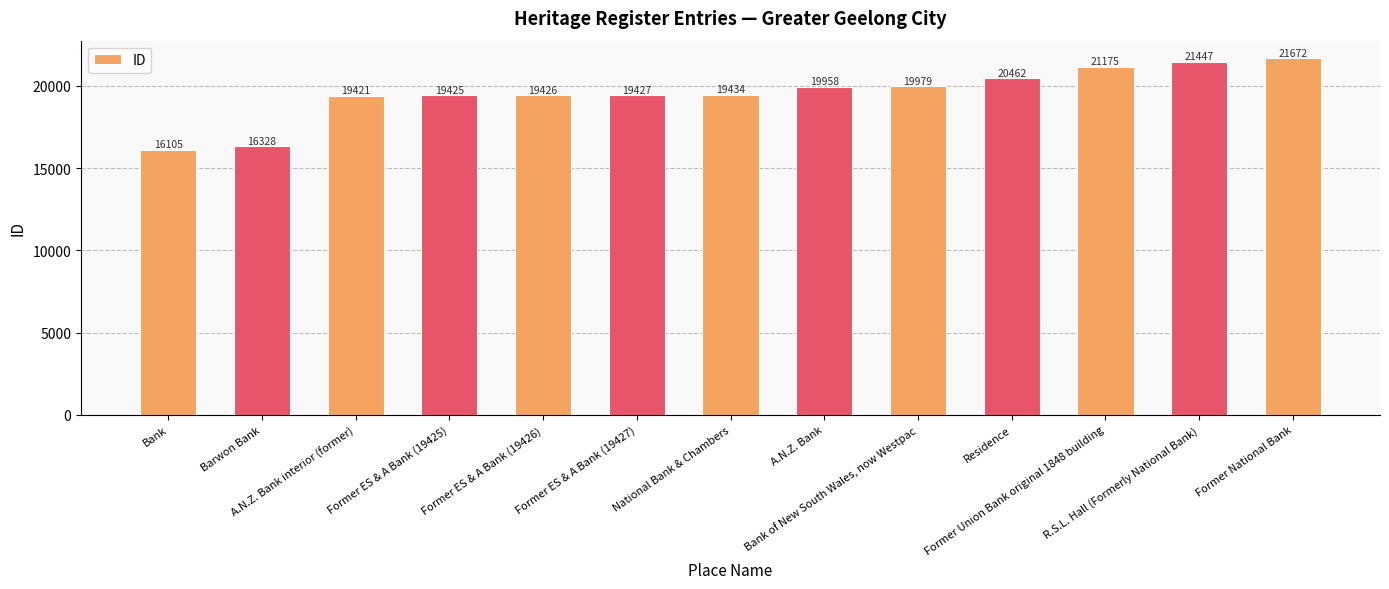

What is the difference between the maximum and minimum values?

5567